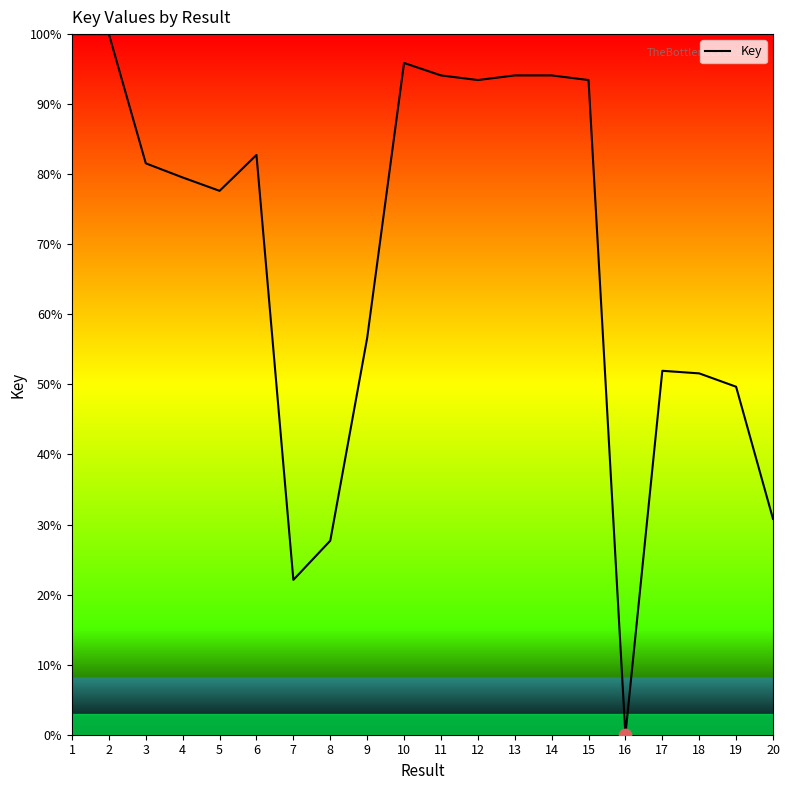

Approximately how many times larger is the value at 12 compared to 2?

0.9